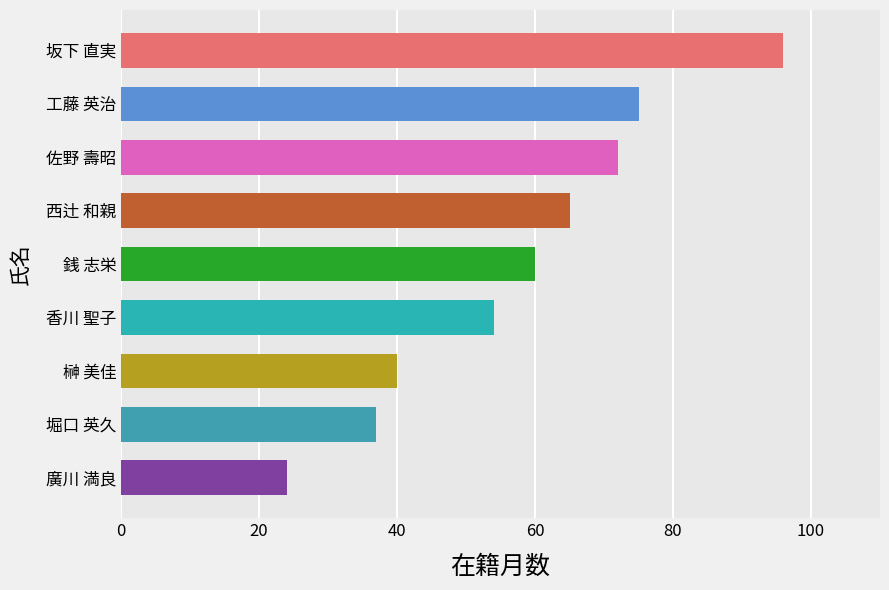

The value at 榊 美佳 is 69. True or false?

False